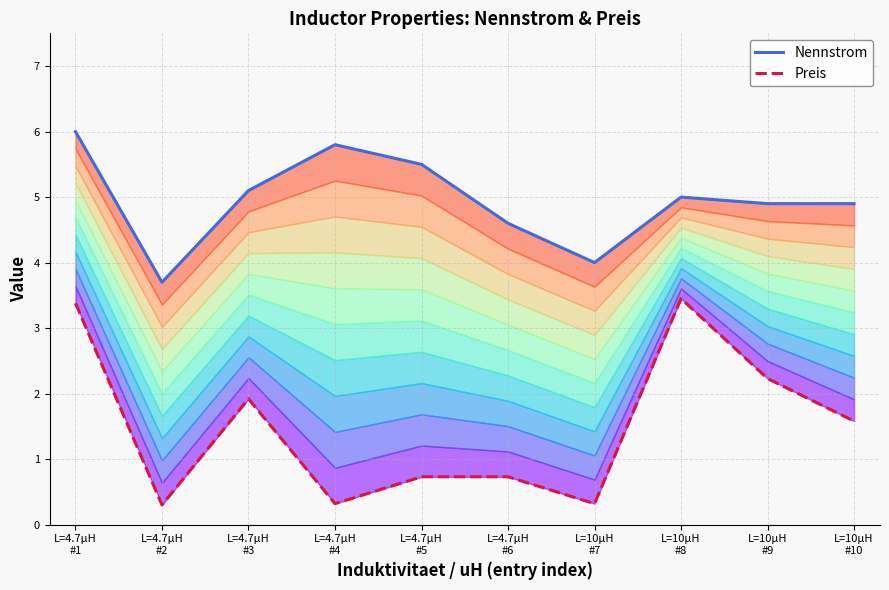

Rank the categories by Nennstrom value from lowest to highest.

L=4.7µH
#2, L=10µH
#7, L=4.7µH
#6, L=10µH
#9, L=10µH
#10, L=10µH
#8, L=4.7µH
#3, L=4.7µH
#5, L=4.7µH
#4, L=4.7µH
#1